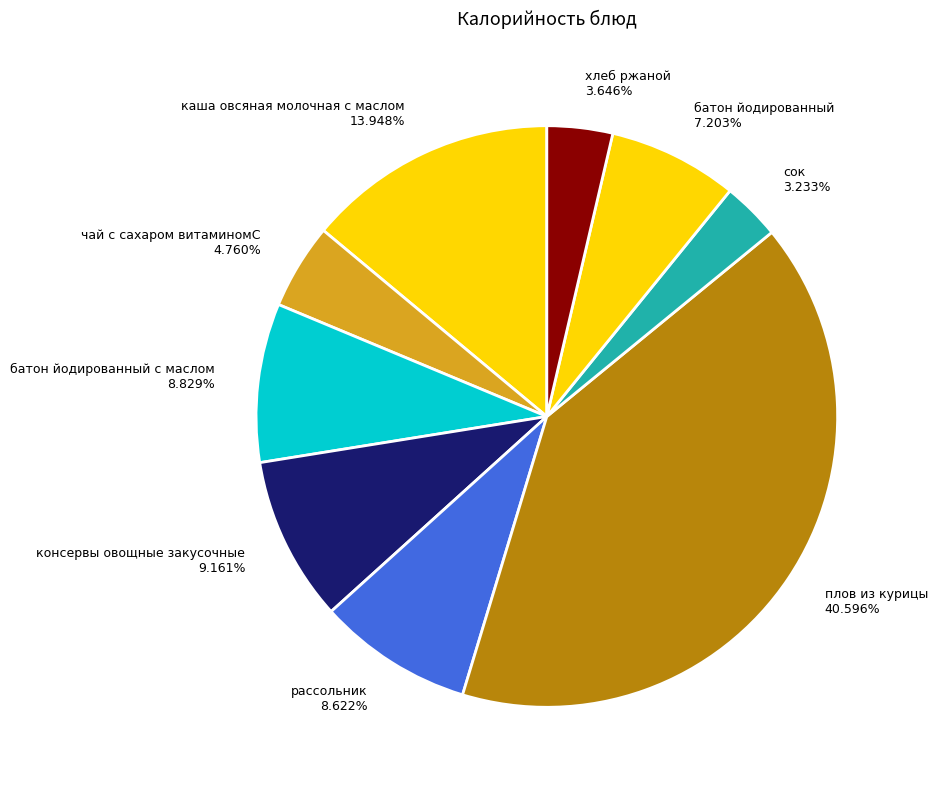

Is there a majority slice in this chart?

No